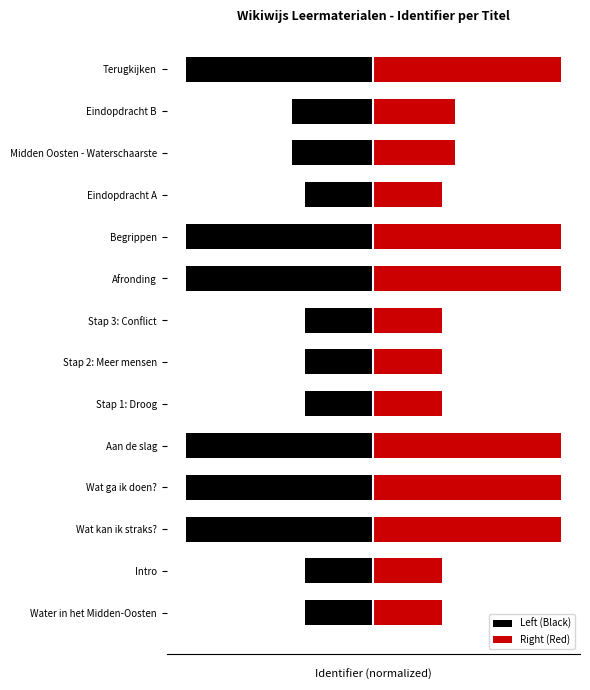

Which series changed the most between Wat kan ik straks? and Terugkijken?

Left (Black)